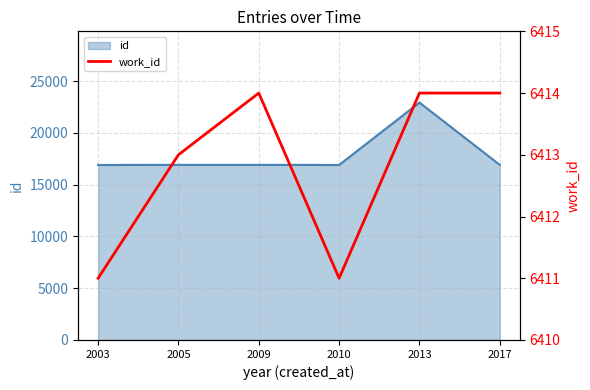

How many values are below 6414?

3